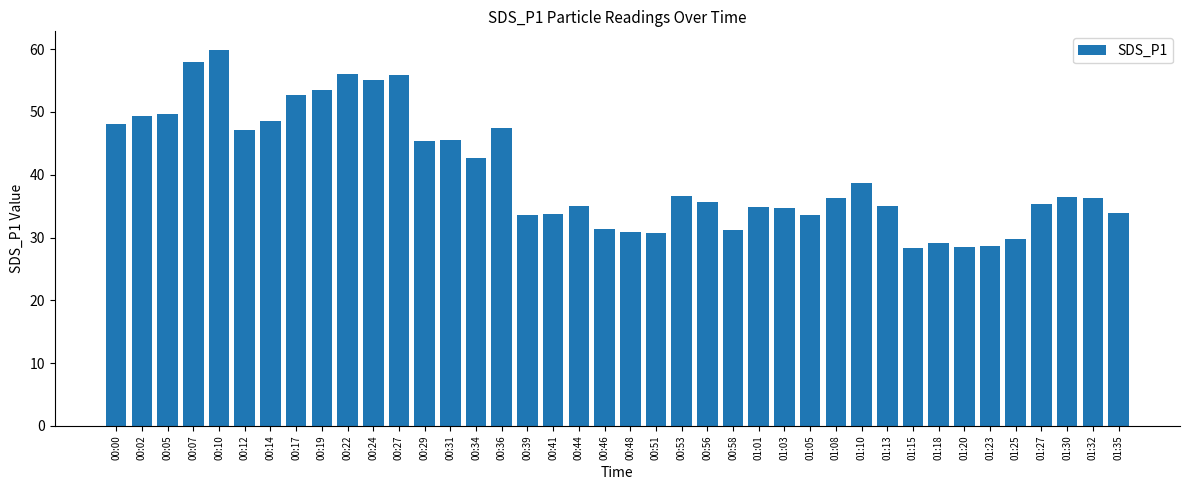

Does the chart contain any negative values?

No